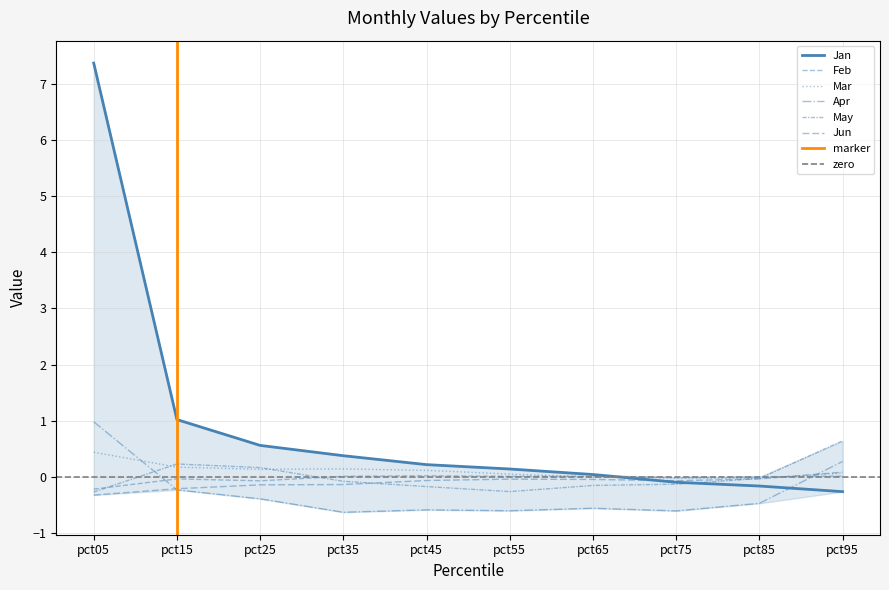

Reading right to left, extract all data points from this chart.

Jan: -0.3	-0.2	-0.1	0.0	0.1	0.2	0.4	0.6	1.0	7.4
Feb: 0.0	0.0	-0.0	0.0	0.0	0.0	0.0	-0.1	-0.0	-0.2
Mar: 0.1	-0.0	-0.0	-0.0	0.1	0.1	0.1	0.1	0.2	0.4
Apr: 0.3	-0.5	-0.6	-0.6	-0.6	-0.6	-0.6	-0.4	-0.2	1.0
May: 0.6	-0.0	-0.1	-0.2	-0.3	-0.2	-0.1	0.2	0.2	-0.3
Jun: 0.1	-0.0	-0.1	-0.0	-0.0	-0.1	-0.1	-0.1	-0.2	-0.3